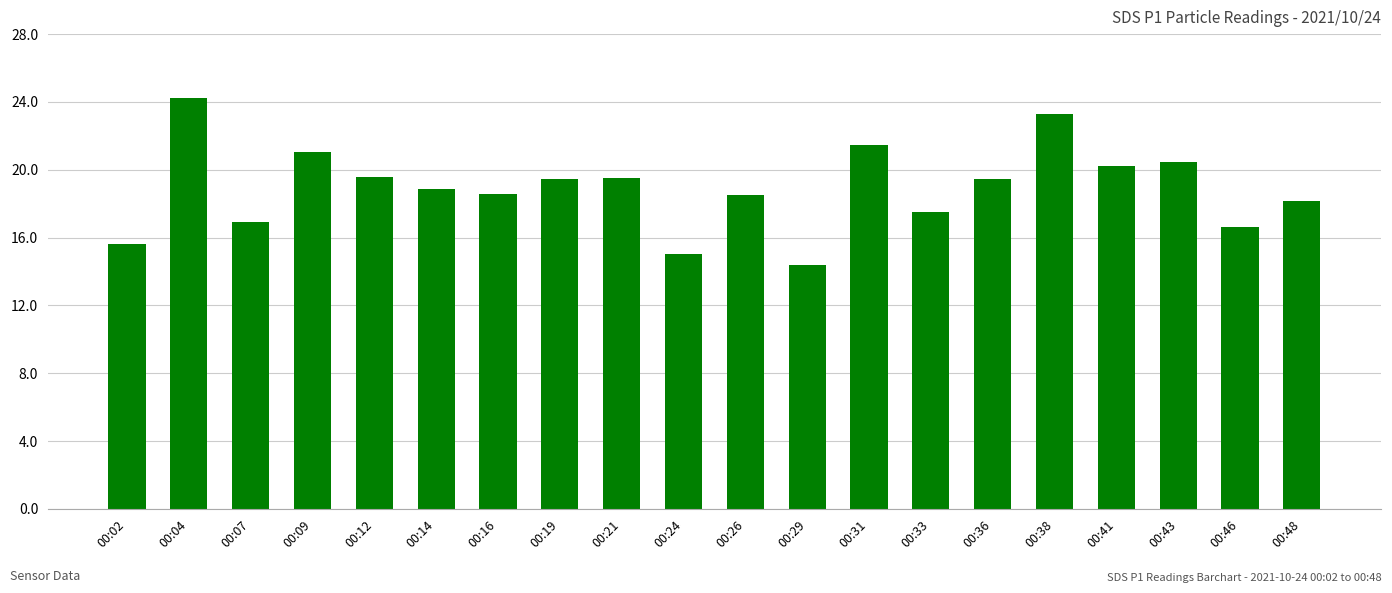

What is the change in value from 00:16 to 00:48?

-0.4